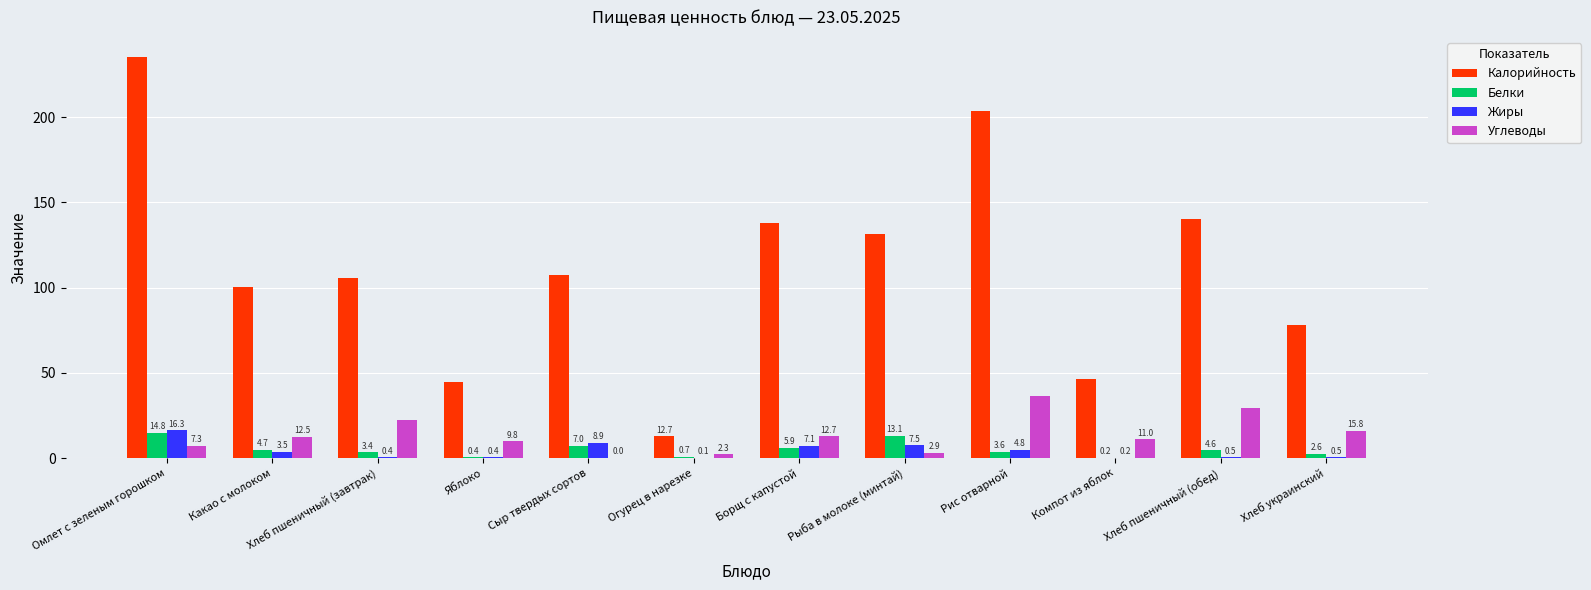

The value of Калорийность at Компот из яблок is 74.5. True or false?

False